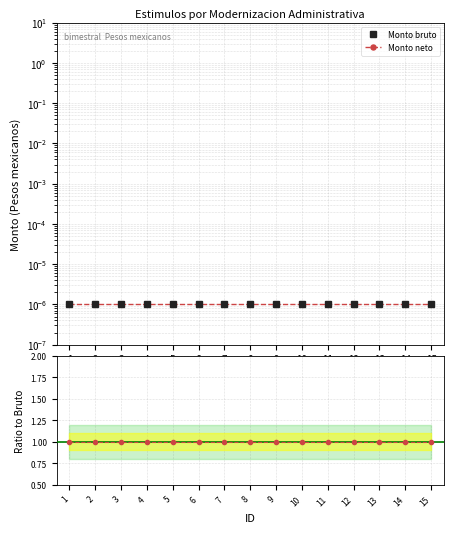

Which category has the highest value in the Monto bruto series?

1